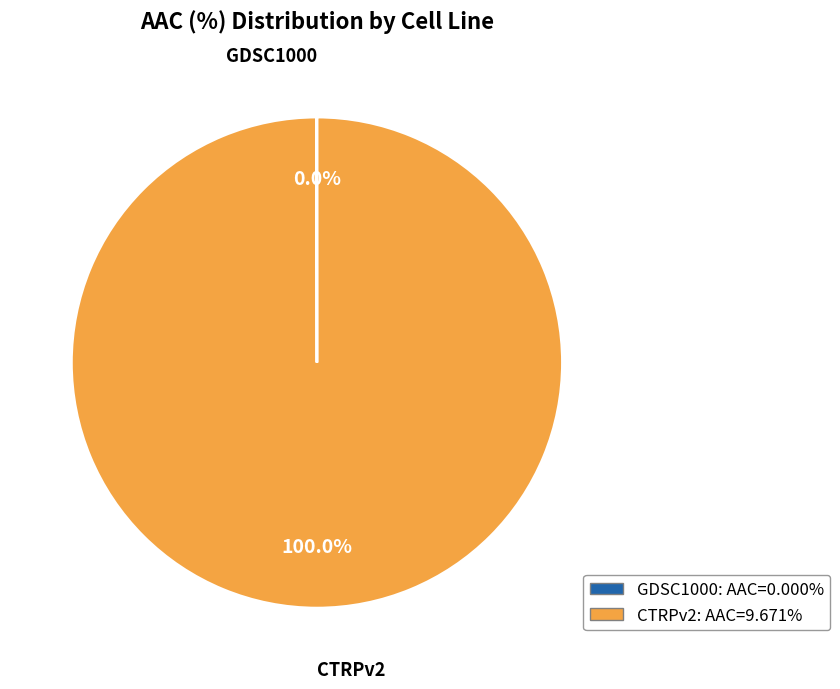

What is the largest slice in the pie chart?

CTRPv2